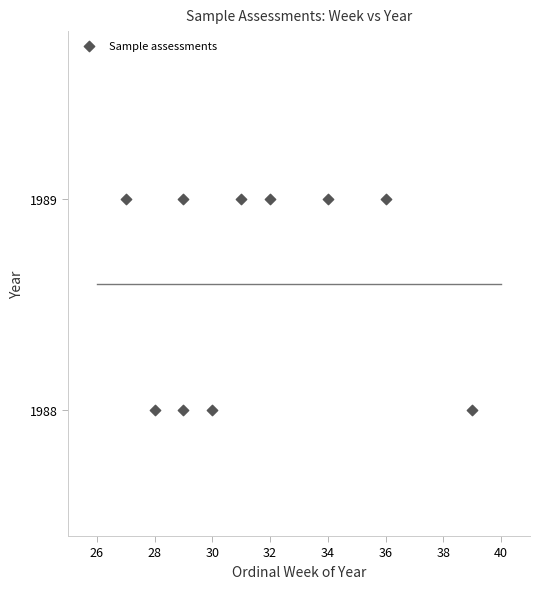

What is the average Y value?

1989